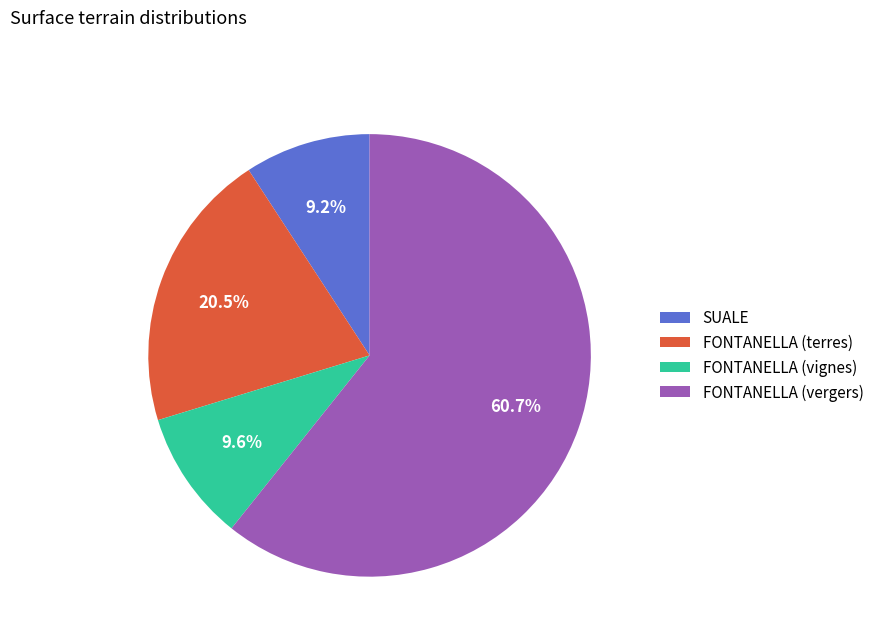

Is it true that SUALE is 9% of the pie?

True